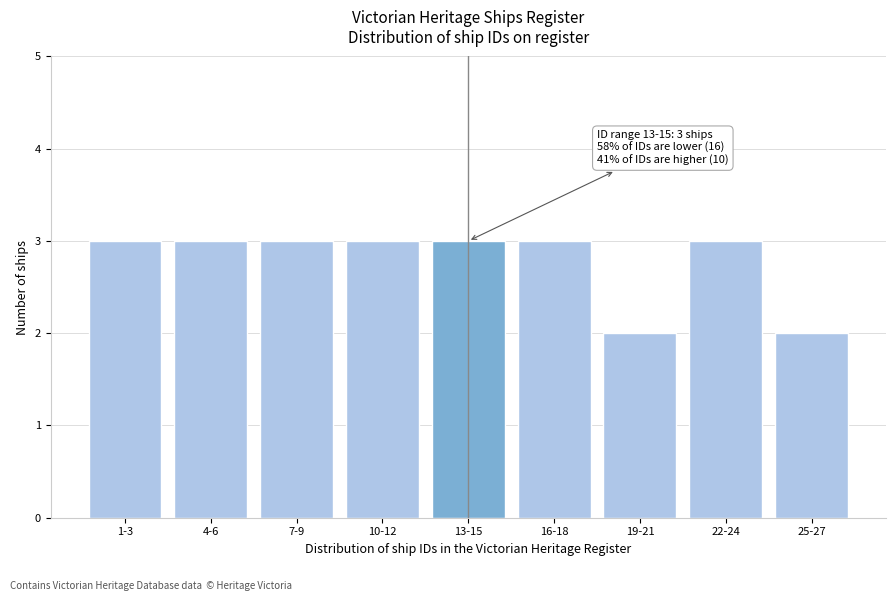

Reading left to right, list all the values displayed in this chart.

1-3=3	4-6=3	7-9=3	10-12=3	13-15=3	16-18=3	19-21=2	22-24=3	25-27=2